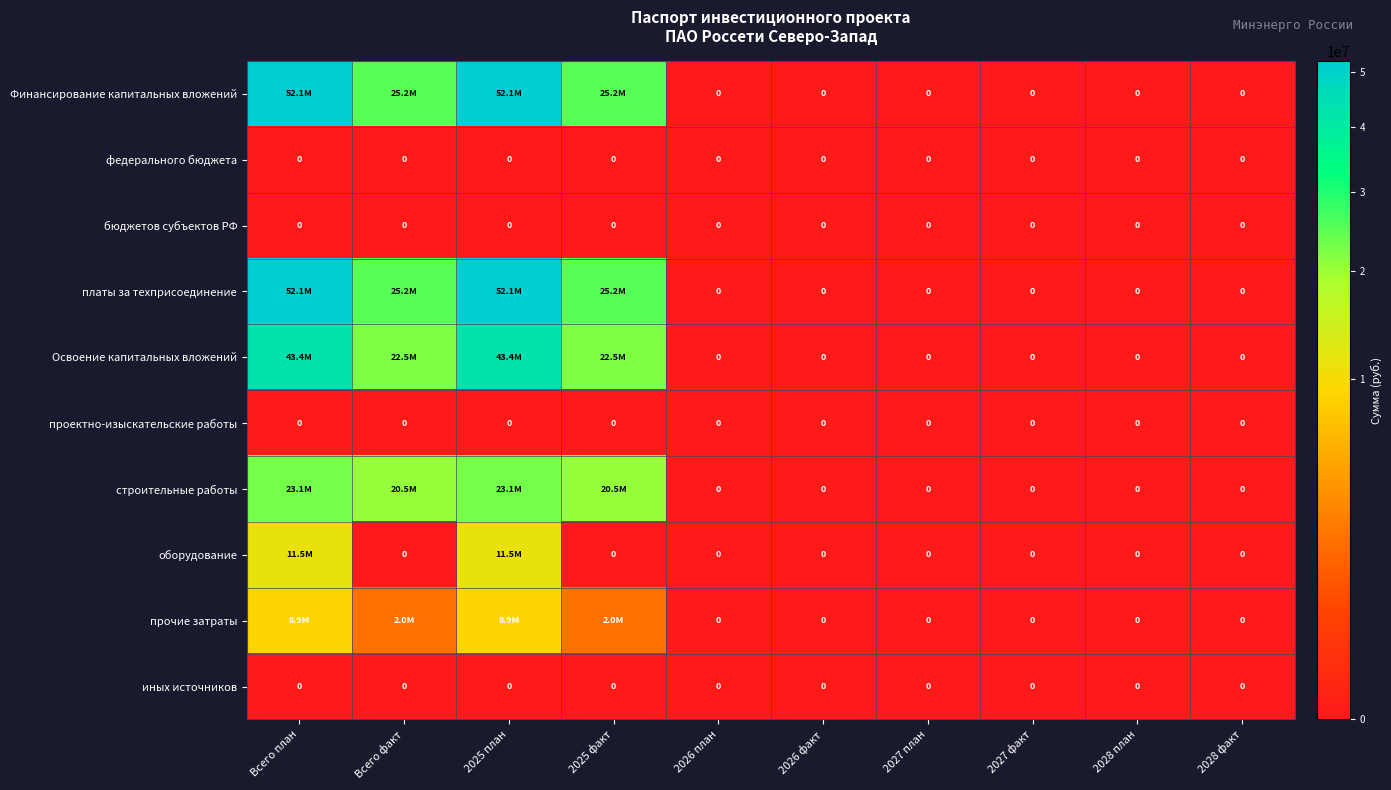

The федерального бюджета series shows 0 at Всего план. True or false?

True